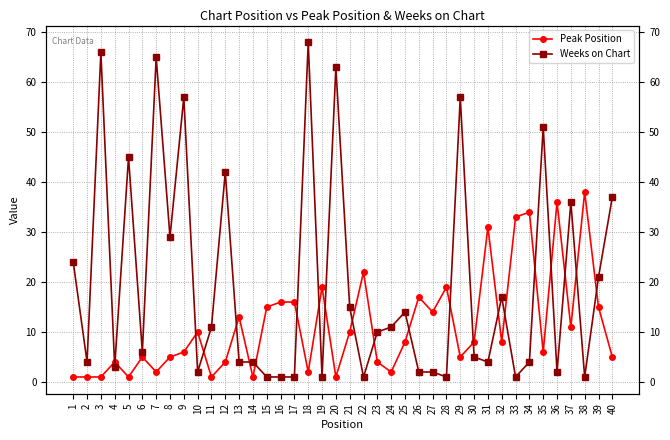

The value of Peak Position at 21 is 10. True or false?

True